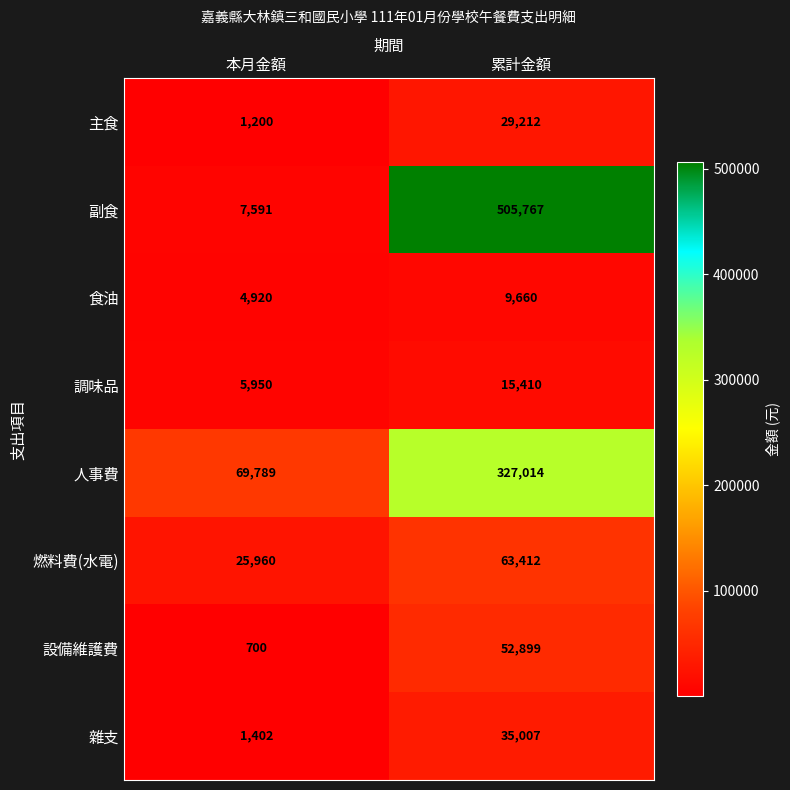

Between 本月金額 and 累計金額, which series saw the biggest shift?

副食